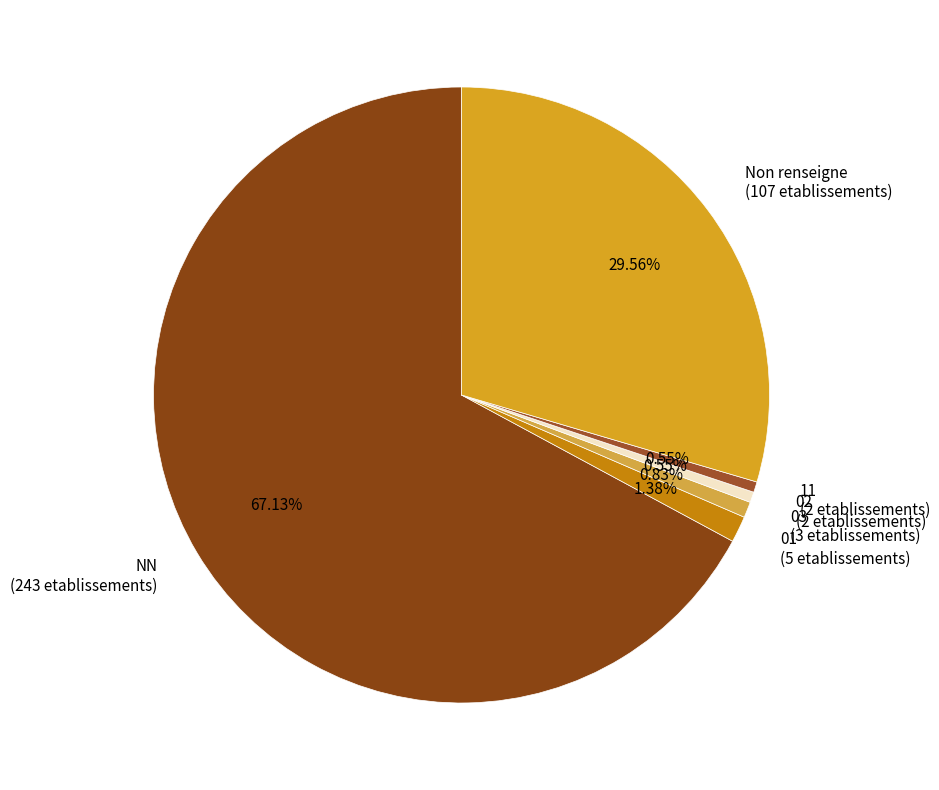

Between 02 (2 etablissements) and NN (243 etablissements), which is larger?

NN (243 etablissements)